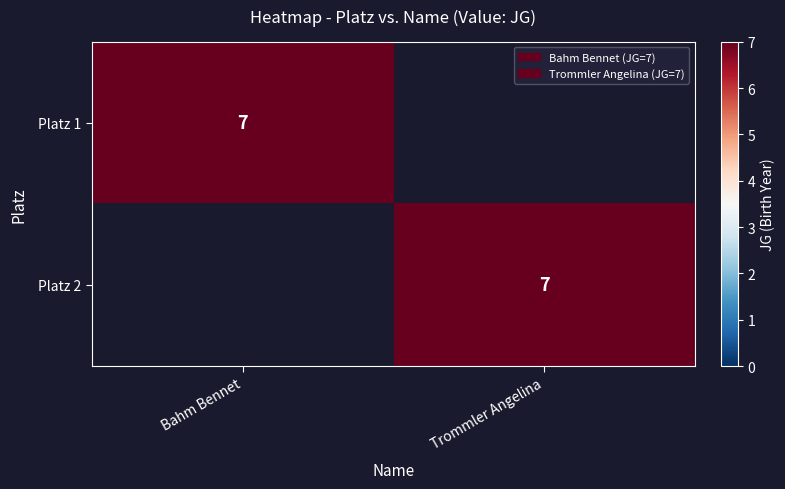

The value of Platz 2 at Trommler Angelina is 7. True or false?

True